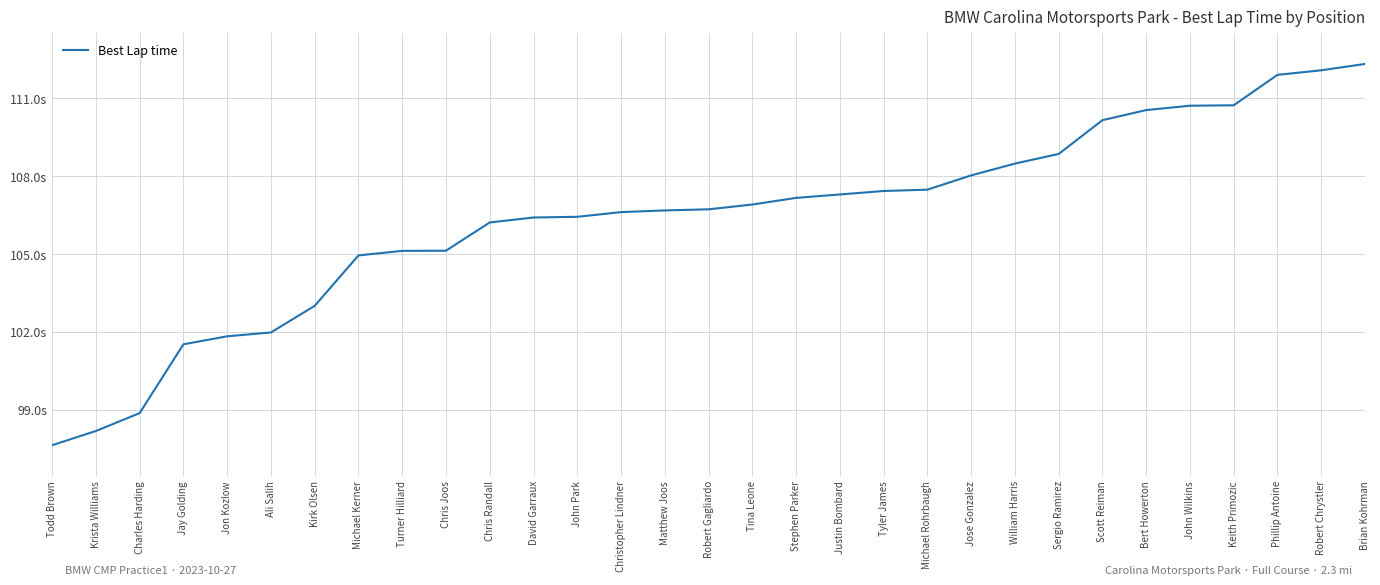

What is the ratio of the value at John Wilkins to the value at Matthew Joos?

1.0